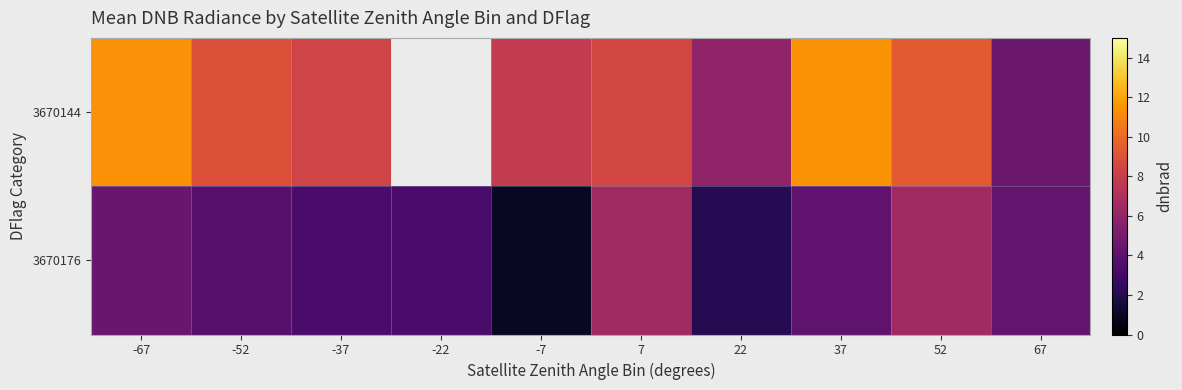

At how many categories does at least one series exceed 10?

2